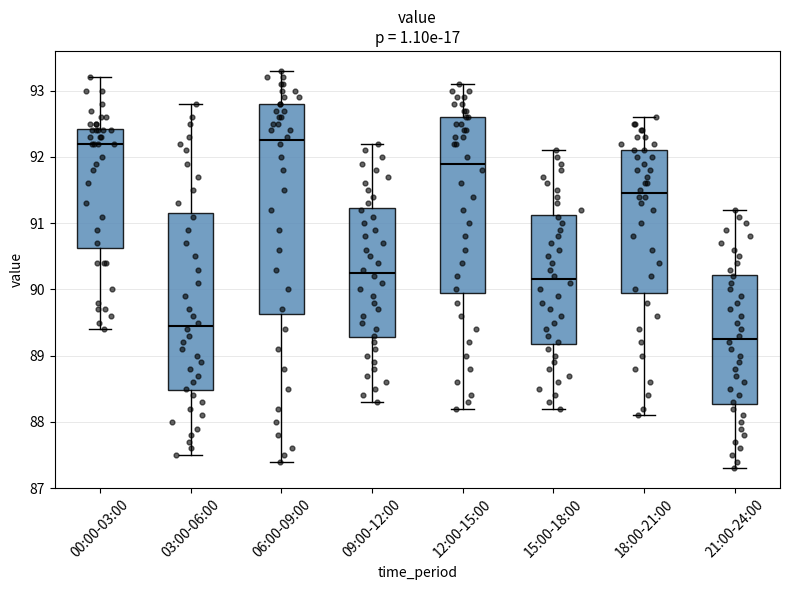

Reading left to right, transcribe this box plot: for each box, give where its median line is, the range the box spans, and where its two whiskers end, as read against the y-axis. The values are not printed on the chart, so give them approximately, as read against the axis.

00:00-03:00: median 92.2, box 90.6 to 92.4, whiskers 89.4 to 93.2
03:00-06:00: median 89.5, box 88.5 to 91.2, whiskers 87.5 to 92.8
06:00-09:00: median 92.3, box 89.6 to 92.8, whiskers 87.4 to 93.3
09:00-12:00: median 90.3, box 89.3 to 91.2, whiskers 88.3 to 92.2
12:00-15:00: median 91.9, box 90.0 to 92.6, whiskers 88.2 to 93.1
15:00-18:00: median 90.2, box 89.2 to 91.1, whiskers 88.2 to 92.1
18:00-21:00: median 91.5, box 90.0 to 92.1, whiskers 88.1 to 92.6
21:00-24:00: median 89.3, box 88.3 to 90.2, whiskers 87.3 to 91.2